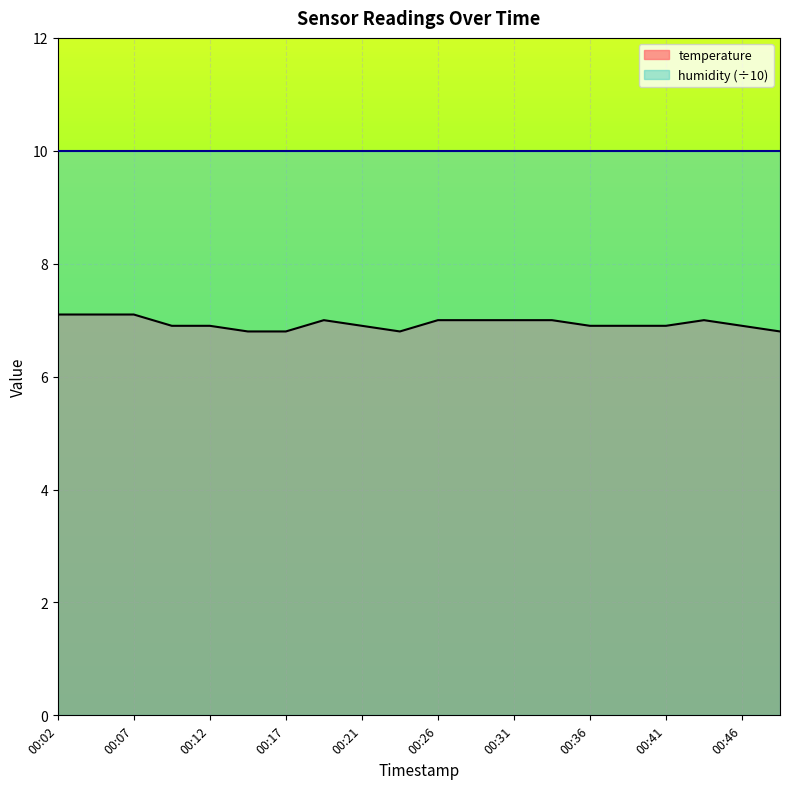

How many lines are shown in the chart?

2